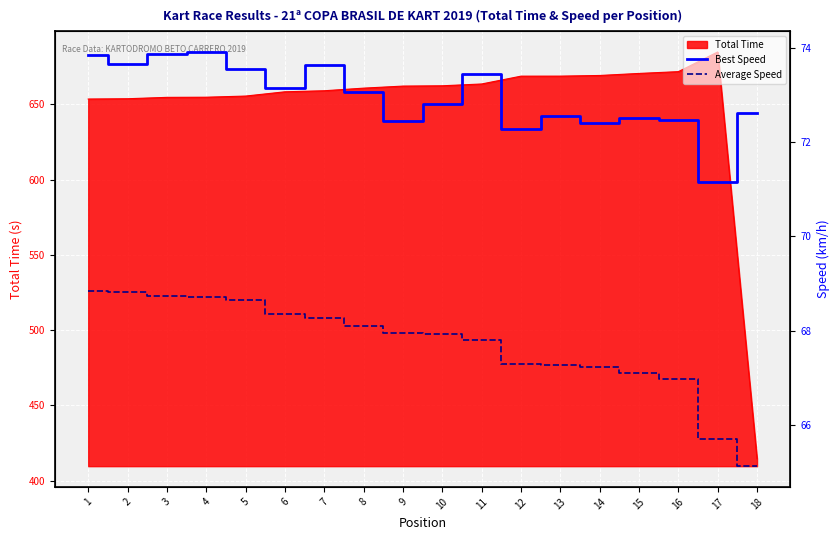

Does the chart display data point markers on the line(s)?

No